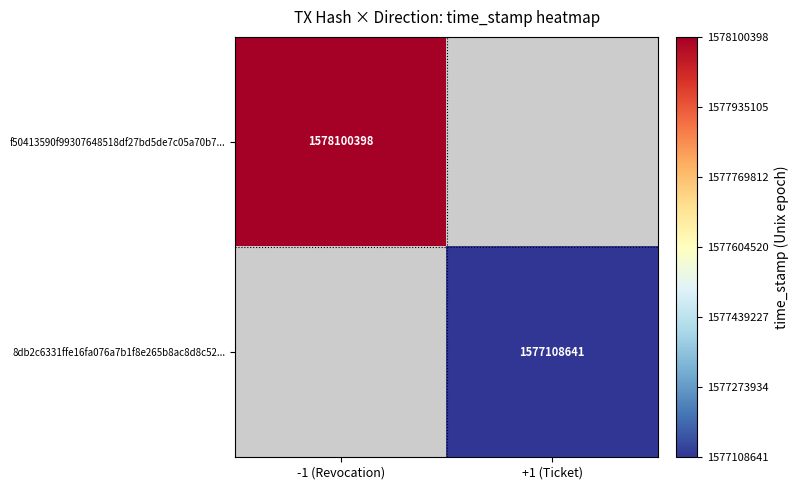

The f50413590f99307648518df27bd5de7c05a70b7... series shows 1578100398 at -1 (Revocation). True or false?

True